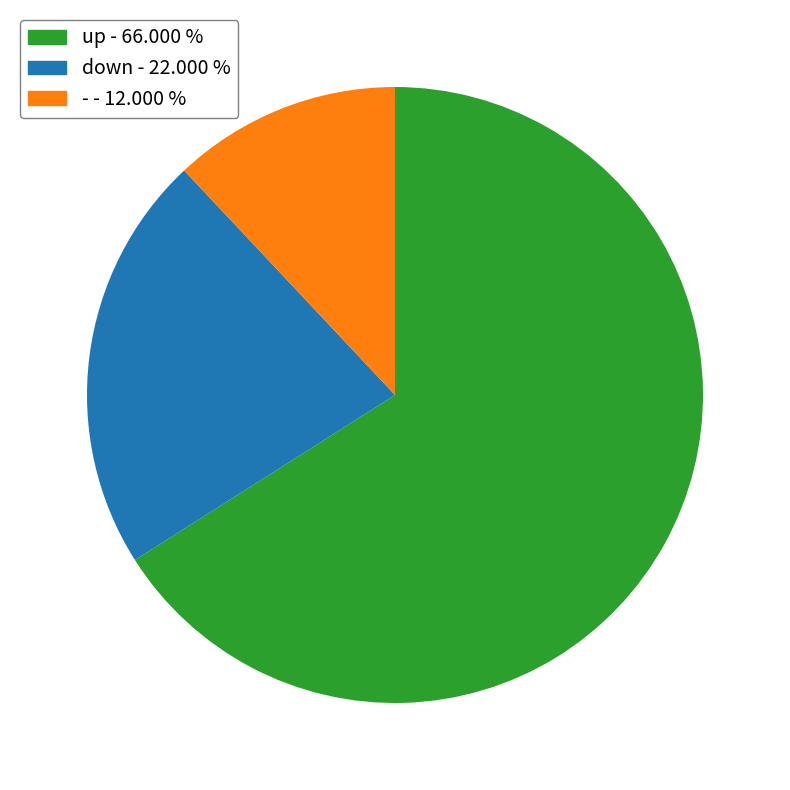

Is it true that - is 12% of the pie?

True